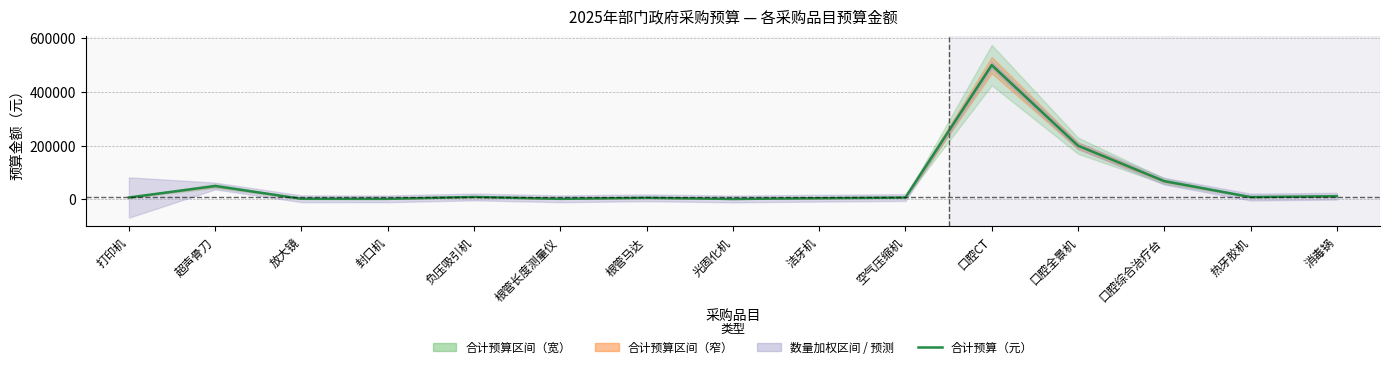

Rank the categories by value from highest to lowest.

口腔CT, 口腔全景机, 口腔综合治疗台, 超声骨刀, 消毒锅, 负压吸引机, 热牙胶机, 打印机, 空气压缩机, 根管马达, 洁牙机, 放大镜, 根管长度测量仪, 封口机, 光固化机